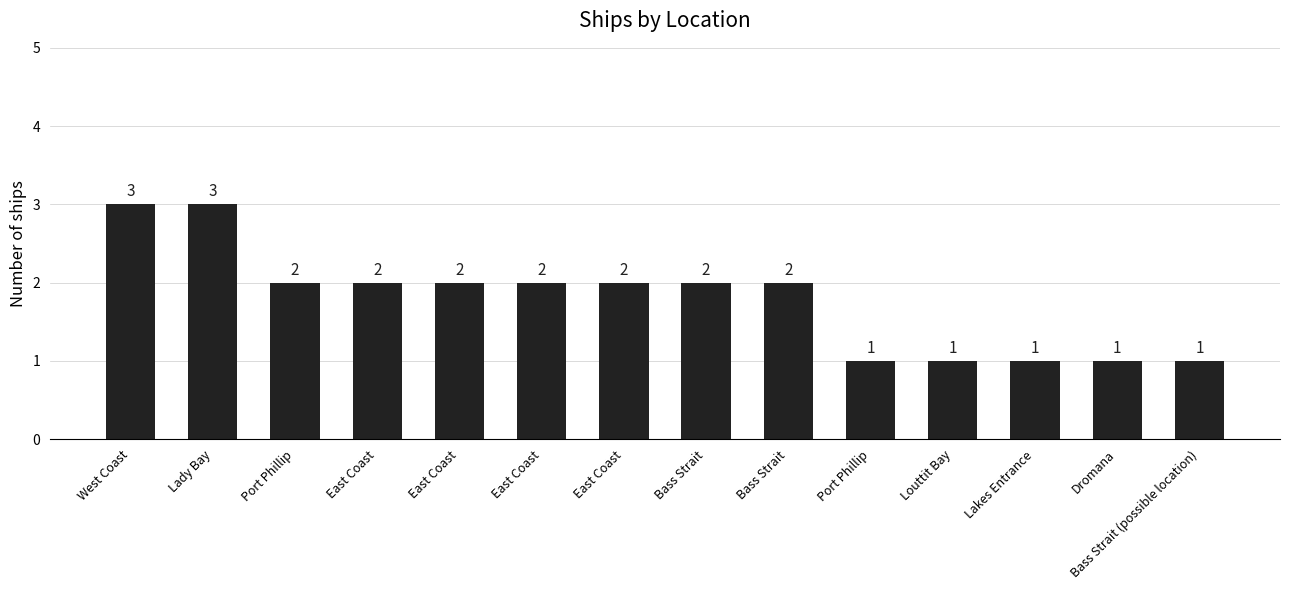

Count the values in the range 1 to 2.

12